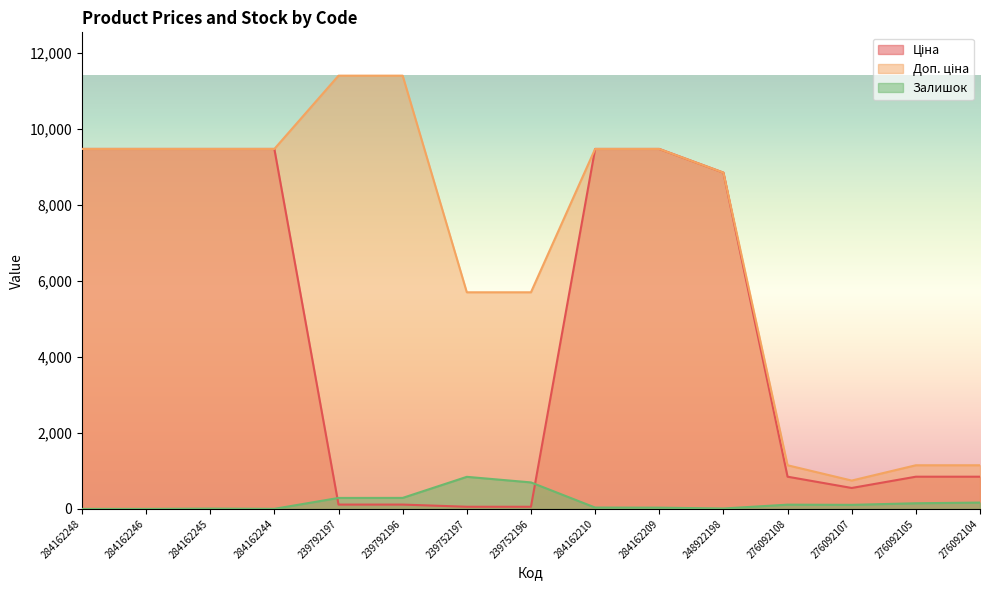

Between 239792197 and 239792196, which series saw the biggest shift?

Залишок